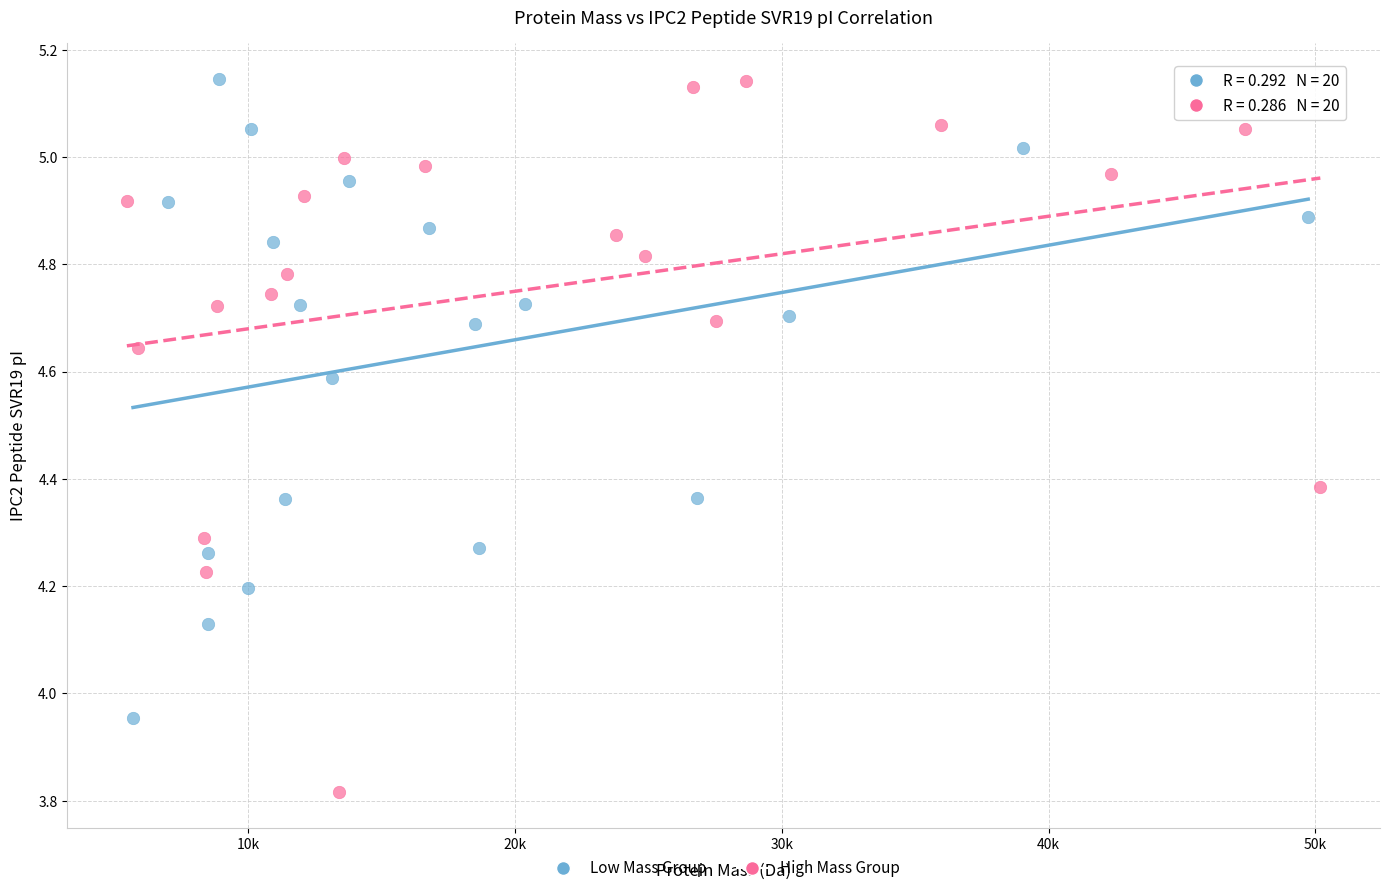

Which series reaches the minimum Y coordinate?

High Mass Group